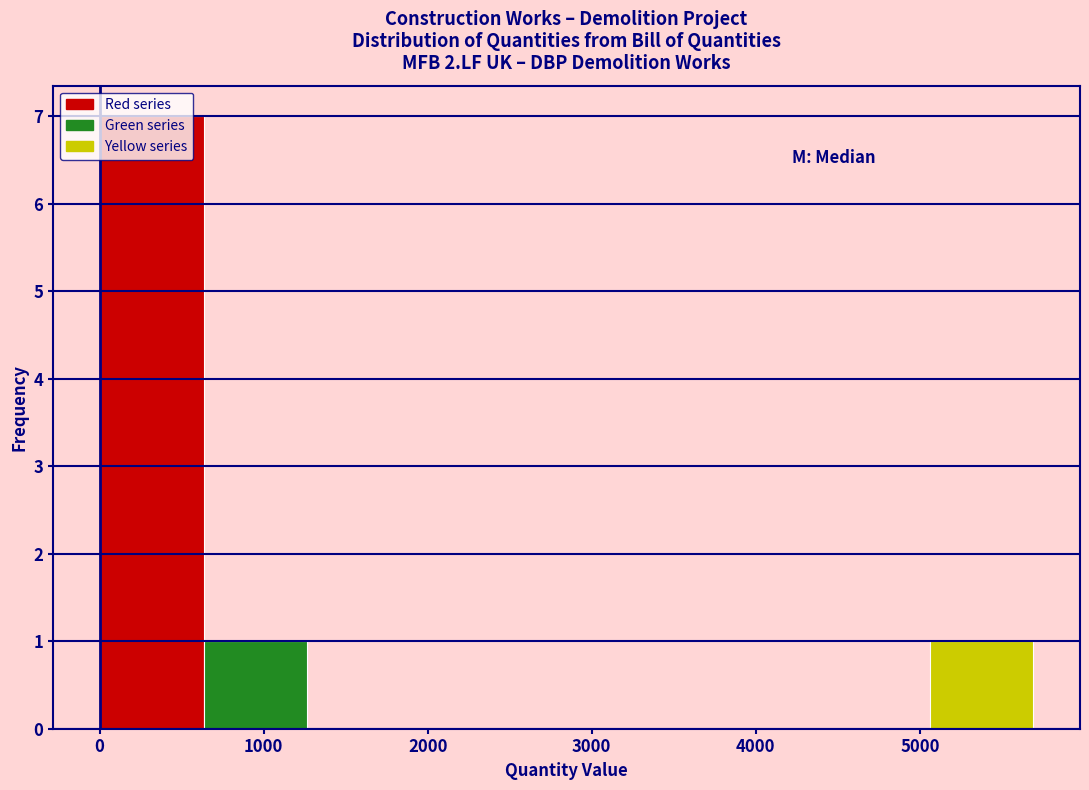

Reading left to right, list every bar in this chart as the range it spans on the x-axis followed by its height. Neither the bar edges nor the heights are printed on the chart, so give them approximately, as read against the axes.

0 to 600: 7
600 to 1300: 1
1300 to 1900: 0
1900 to 2500: 0
2500 to 3200: 0
3200 to 3800: 0
3800 to 4400: 0
4400 to 5100: 0
5100 to 5700: 1